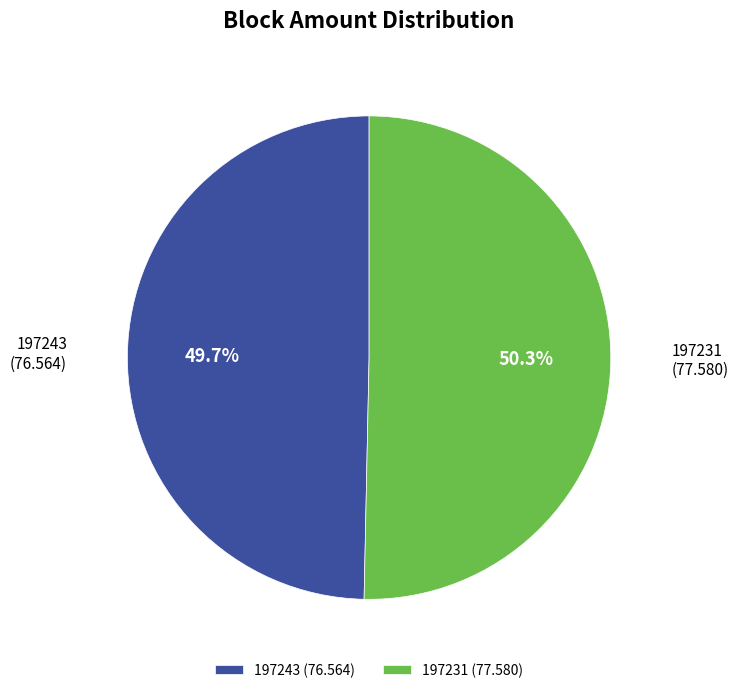

Which slice represents more than half of the pie?

197231